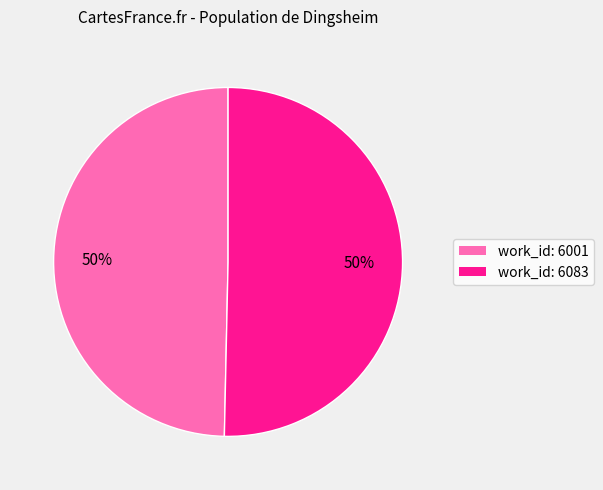

How many slices are in this pie chart?

2